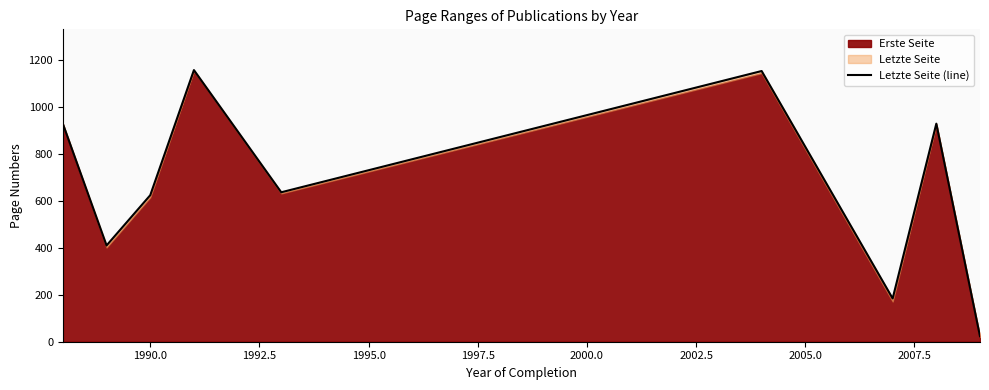

Which has a higher value, 1995.0 or 2007.5?

1995.0